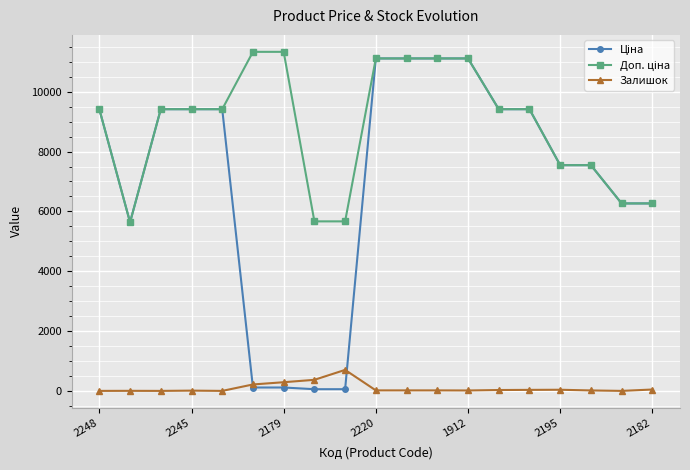

True or false: Залишок has more than 1 points higher than both neighbors.

True